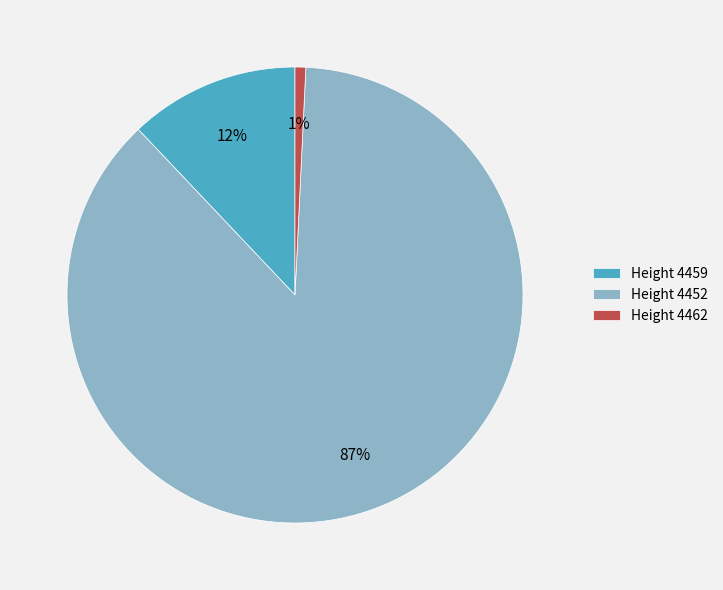

To the nearest percent, what portion does Height 4459 represent?

12%